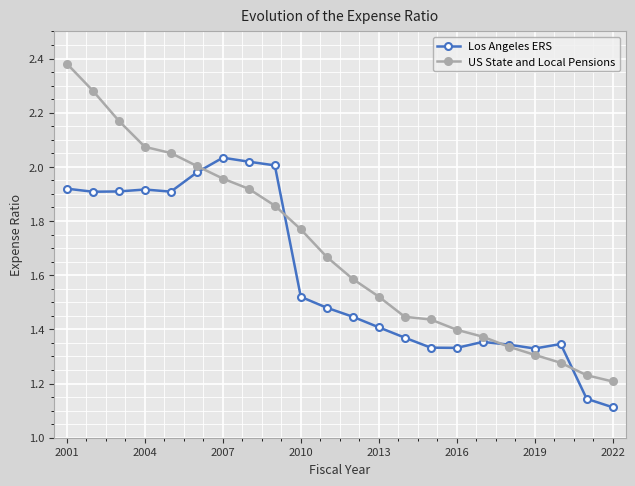

How many times do Los Angeles ERS and US State and Local Pensions cross each other?

4